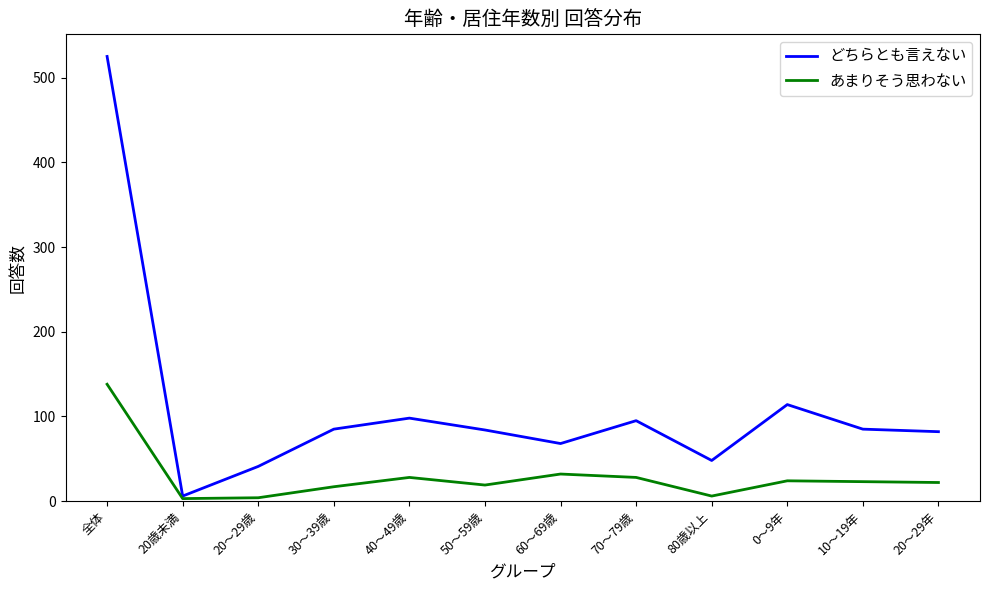

Rank the series by their maximum value, from lowest to highest.

あまりそう思わない, どちらとも言えない